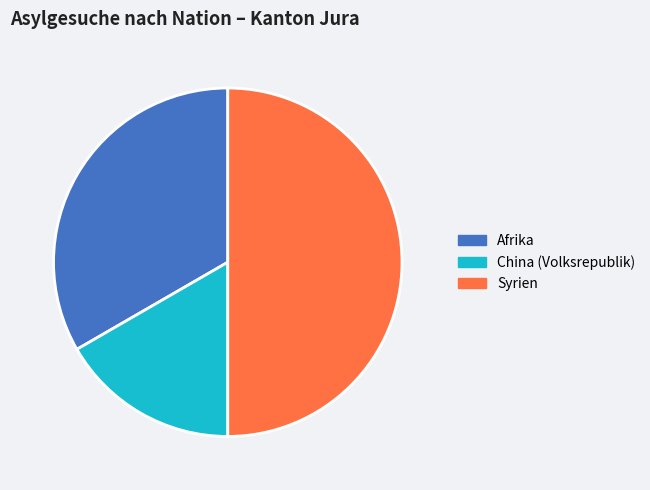

Between China (Volksrepublik) and Syrien, which is larger?

Syrien